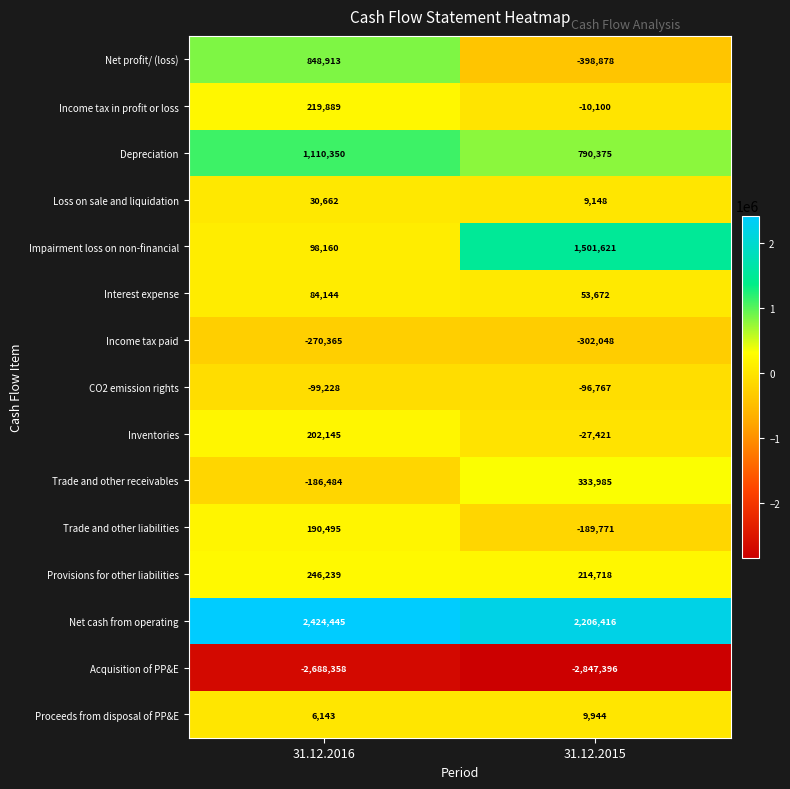

At which label is Proceeds from disposal of PP&E closest to 8043?

31.12.2016